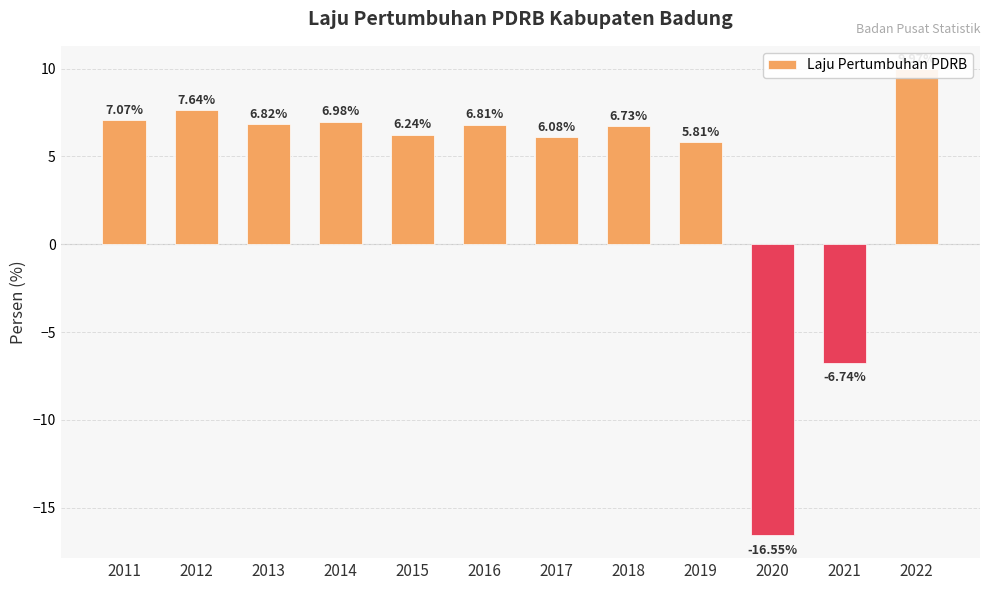

True or false: the data shows 6.1 at 2017.

True